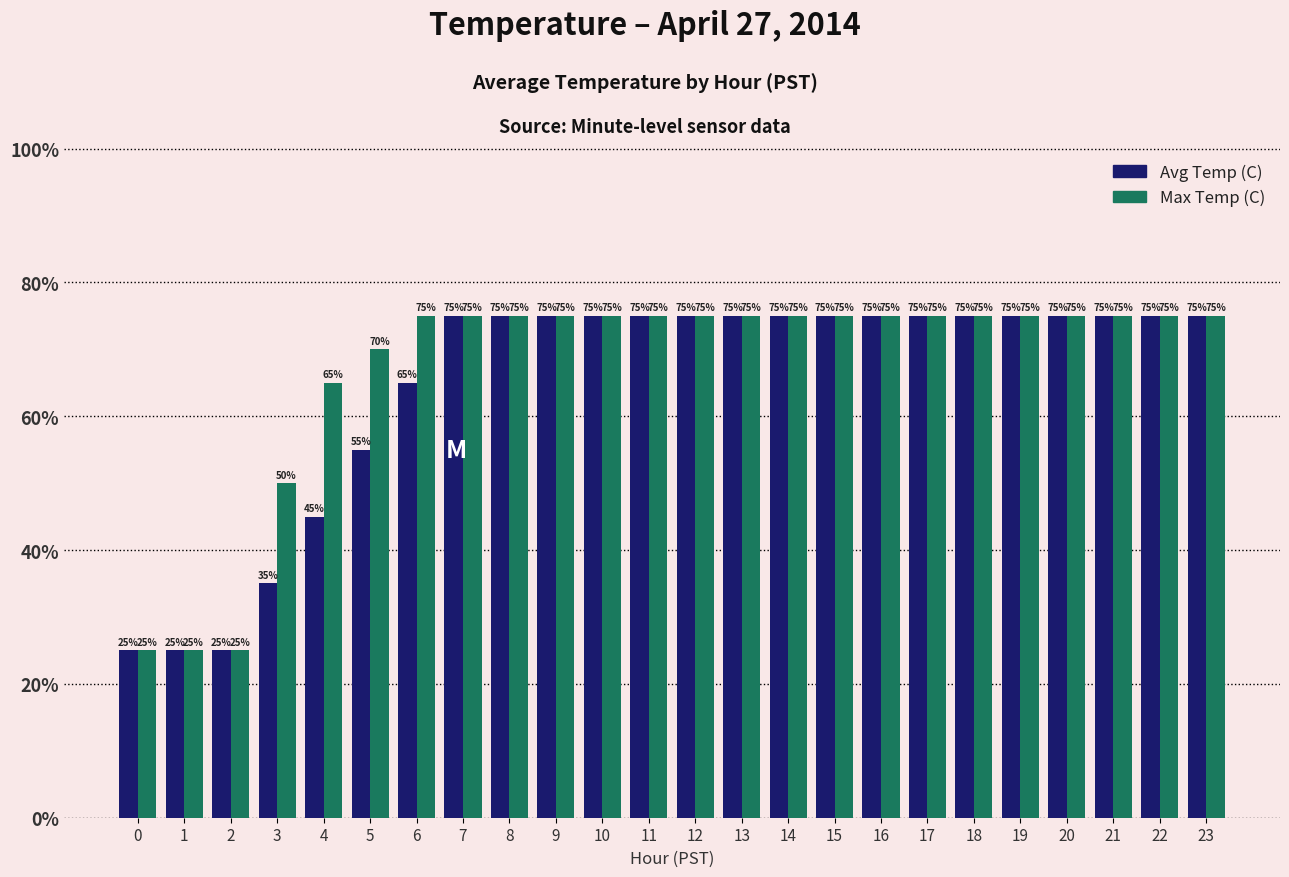

The Max Temp (C) series shows 10.6 at 16. True or false?

False